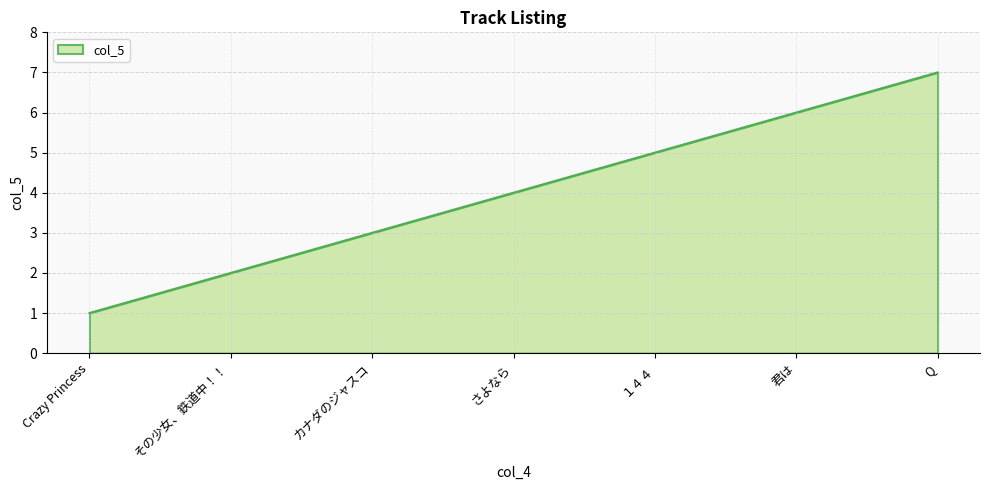

What position from the left is 君は?

6